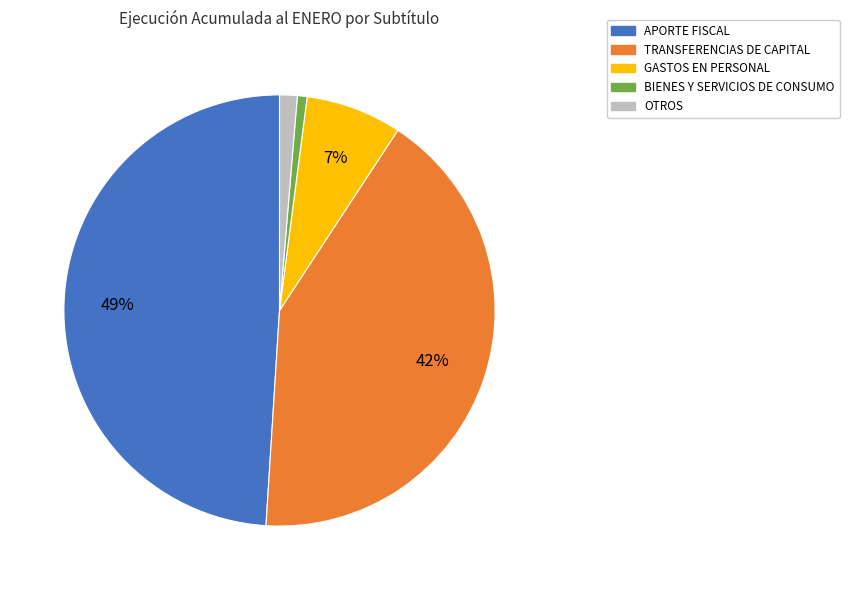

Count the number of slices in the pie.

5